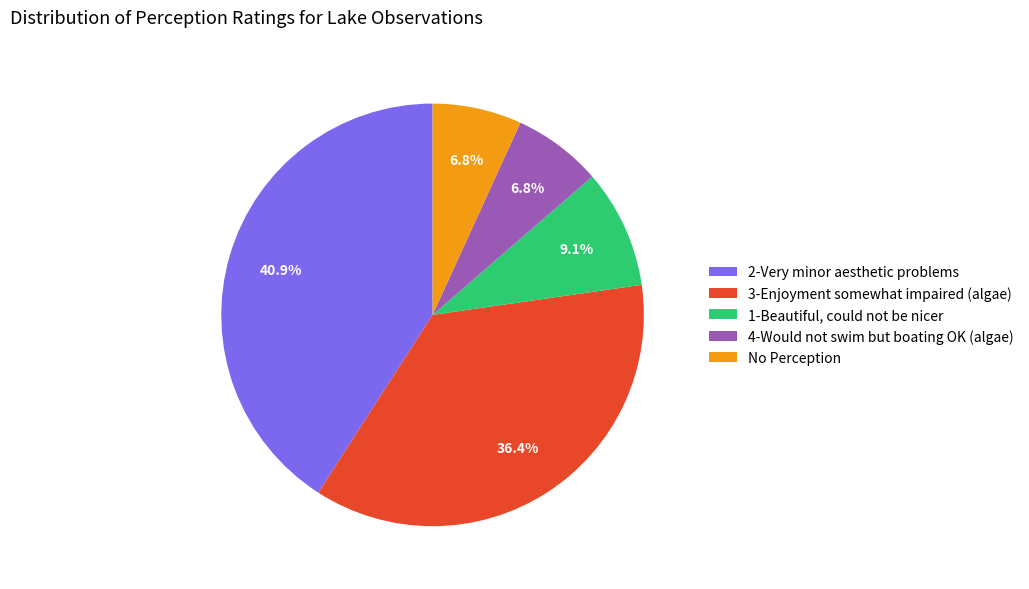

What percentage is the 2-Very minor aesthetic problems slice, to the nearest percent?

41%